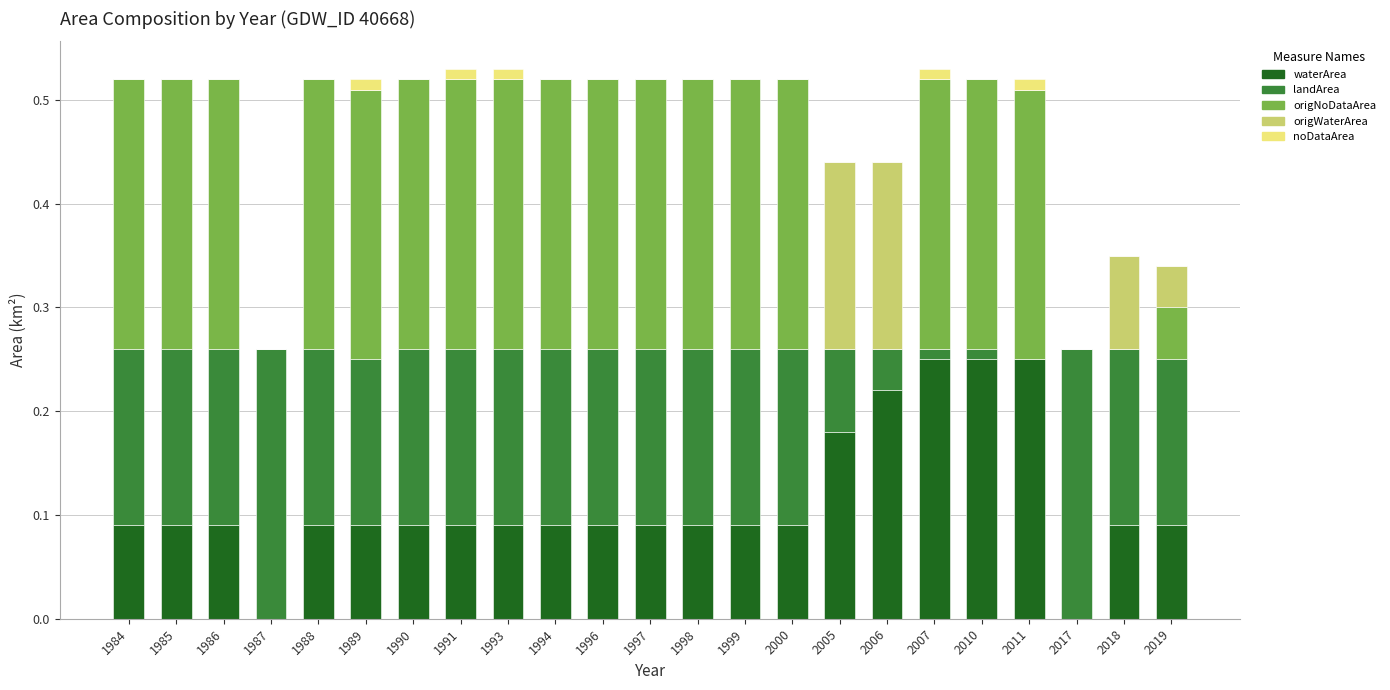

What is the total value across all series at 2000?

0.5